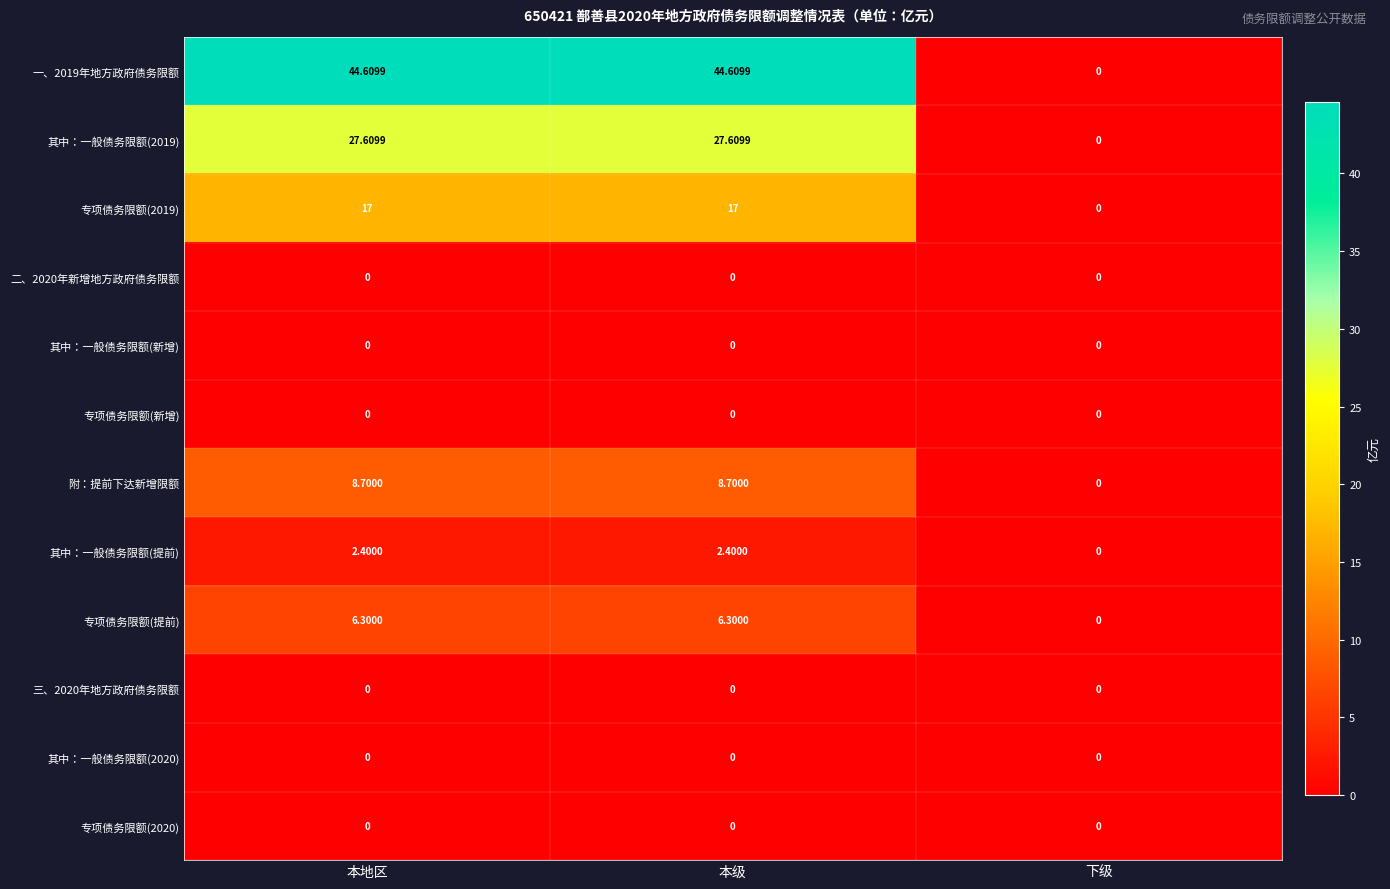

At which label is 其中：一般债务限额(2019) closest to 13?

下级